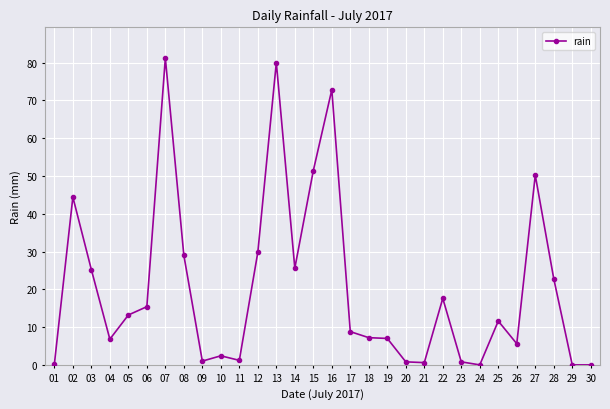

How many lines are shown in the chart?

1